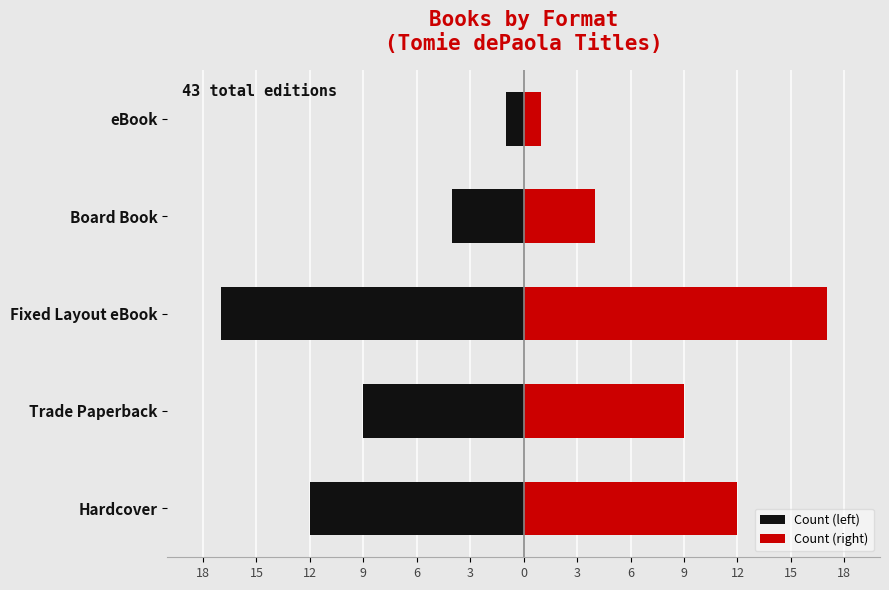

What is the value of the Count (left) bar at the 2nd from the left?

-9